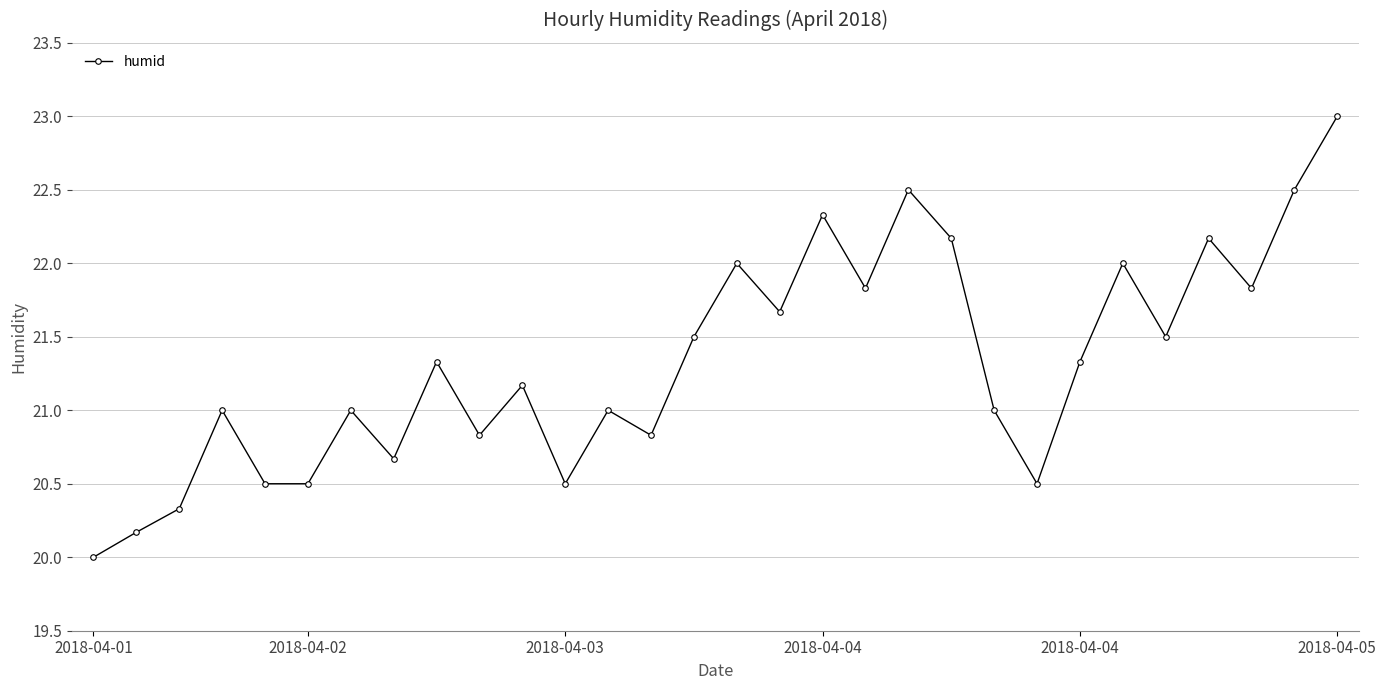

What is the difference between the second highest and minimum values?

2.5